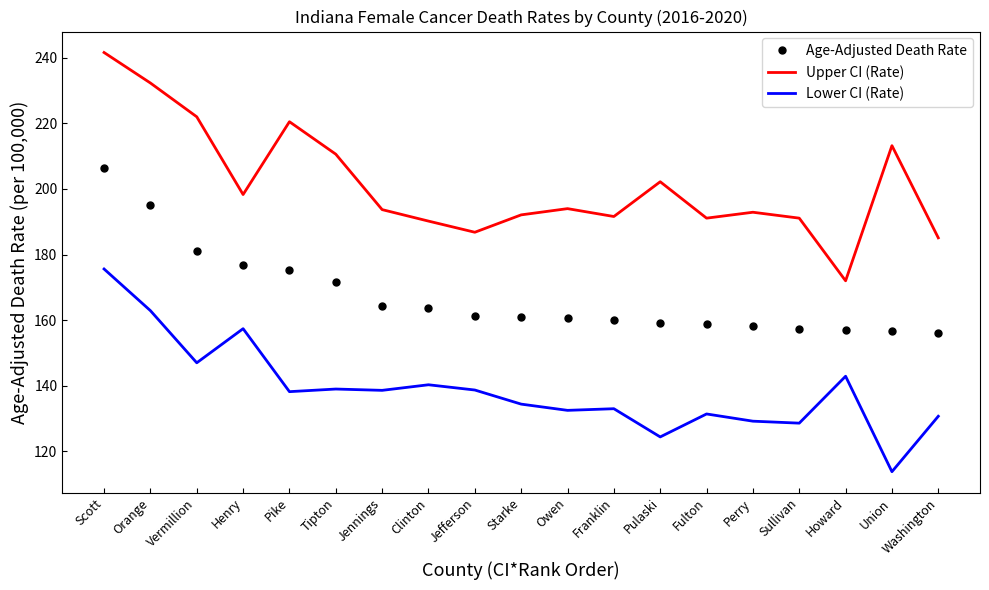

Which series has the largest total across all categories?

Upper CI (Rate)